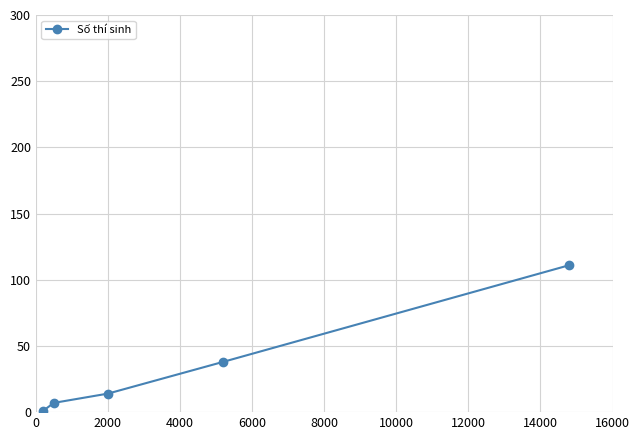

What is the difference between the maximum and minimum values?

110